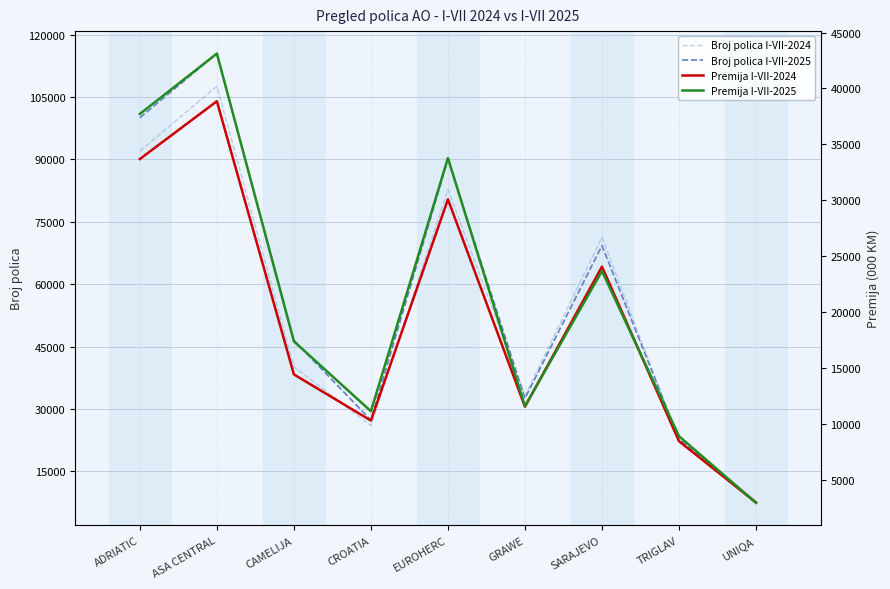

Between EUROHERC and UNIQA, which is larger?

EUROHERC